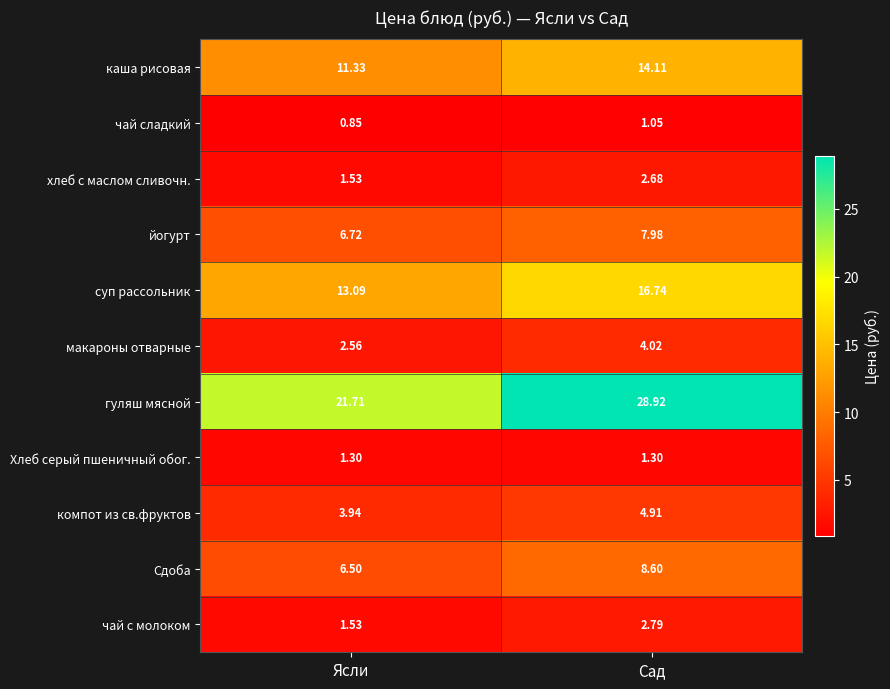

Which category has the highest value across all series?

Сад